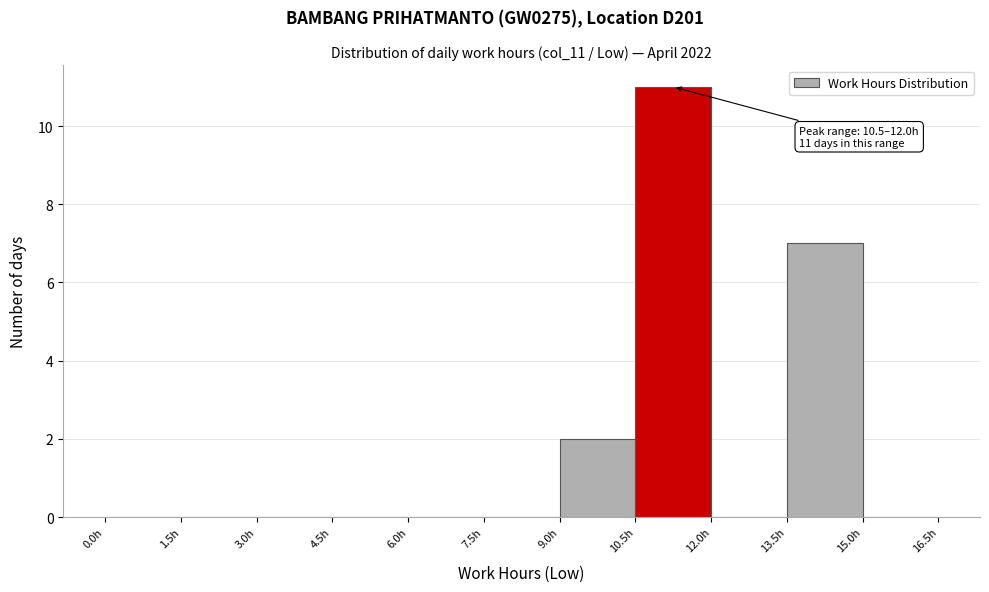

Over which range of the x-axis is the bar tallest?

10.5 to 12.0